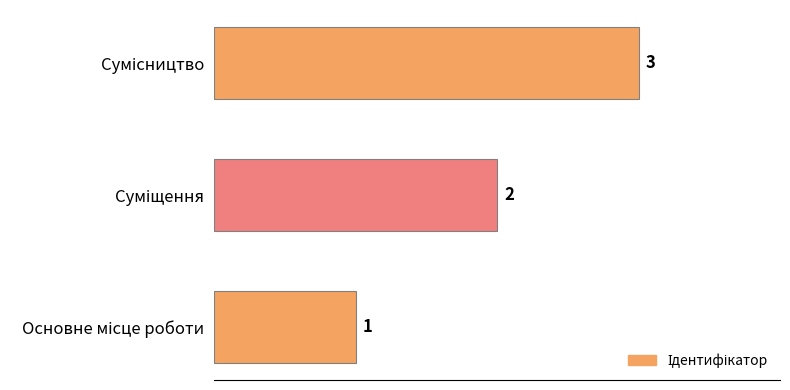

How many values are between 1 and 3?

3